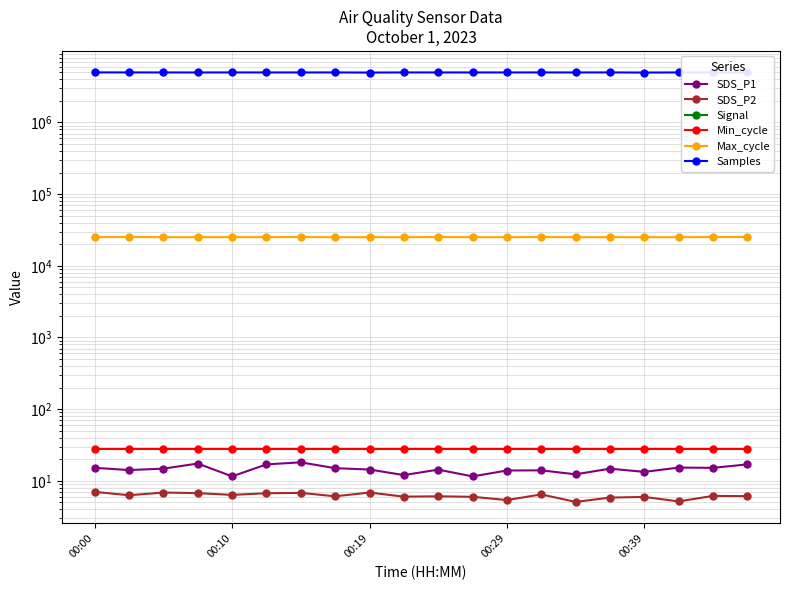

Is it true that Samples equals 6841389.9 at 14?

False